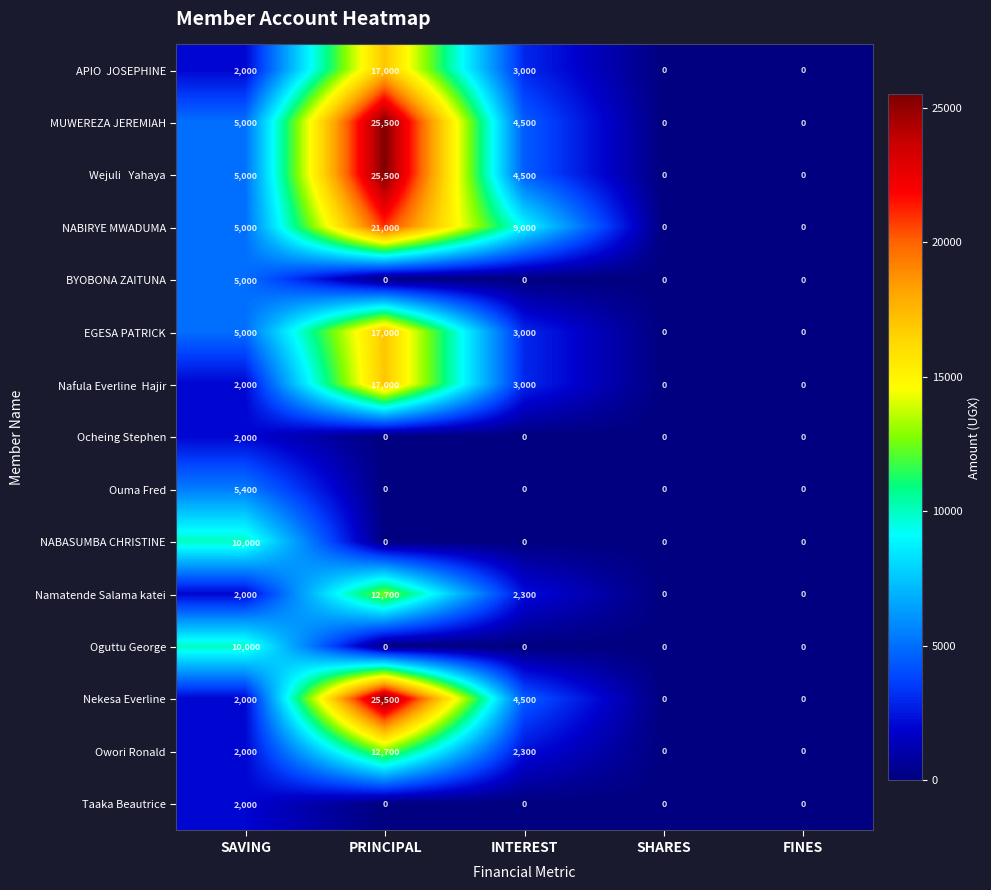

At how many categories does at least one series exceed 3037?

3